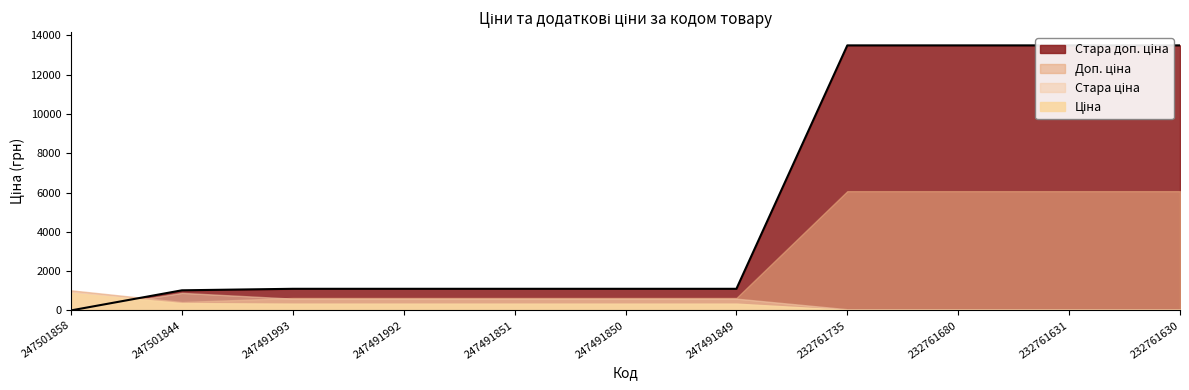

True or false: Доп. ціна has more than 1 interior local peaks.

False